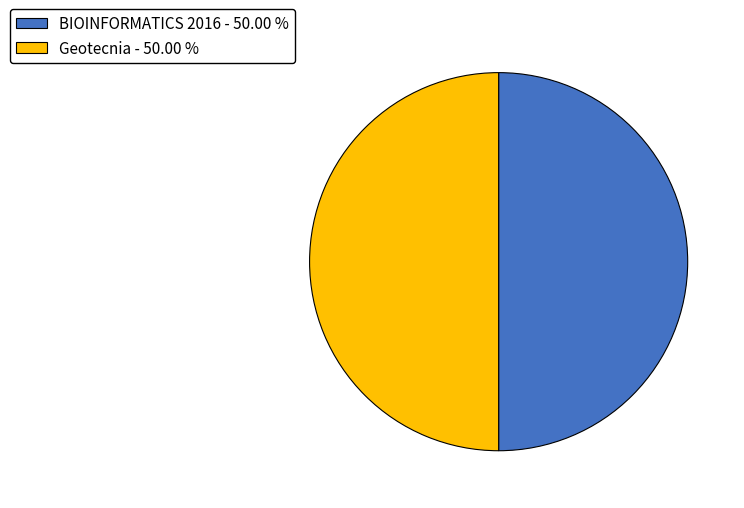

What is the ratio of the value at BIOINFORMATICS 2016 to the value at Geotecnia?

1.0